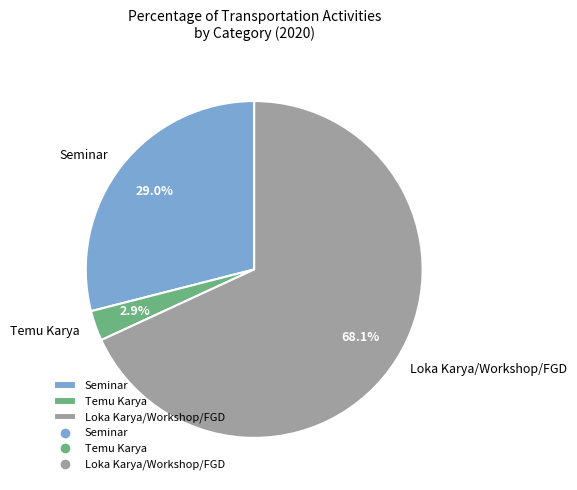

To the nearest percent, what is the difference between the largest and smallest slice percentages?

65%